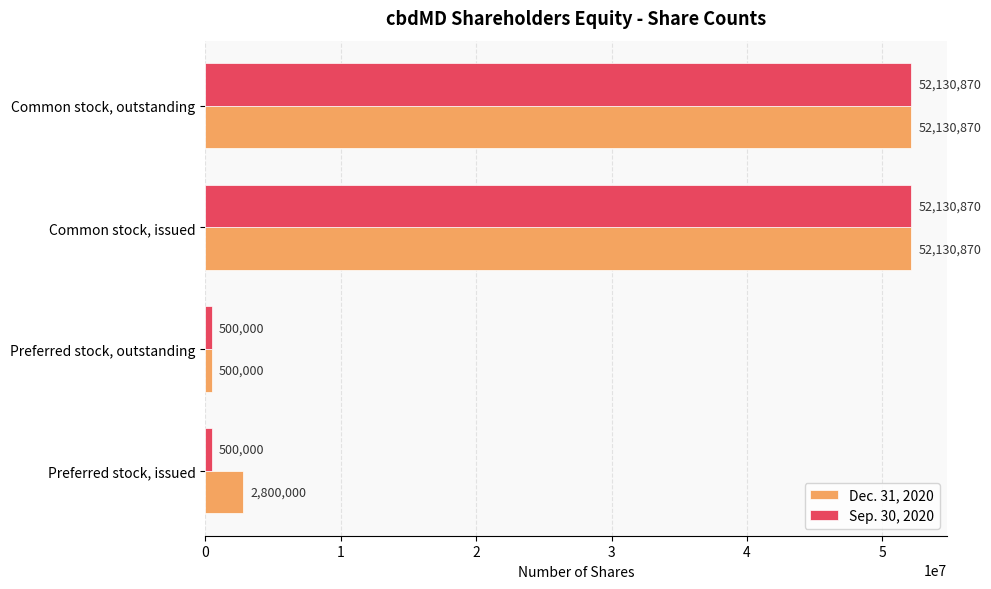

What are all the series names shown in the legend?

Dec. 31, 2020, Sep. 30, 2020